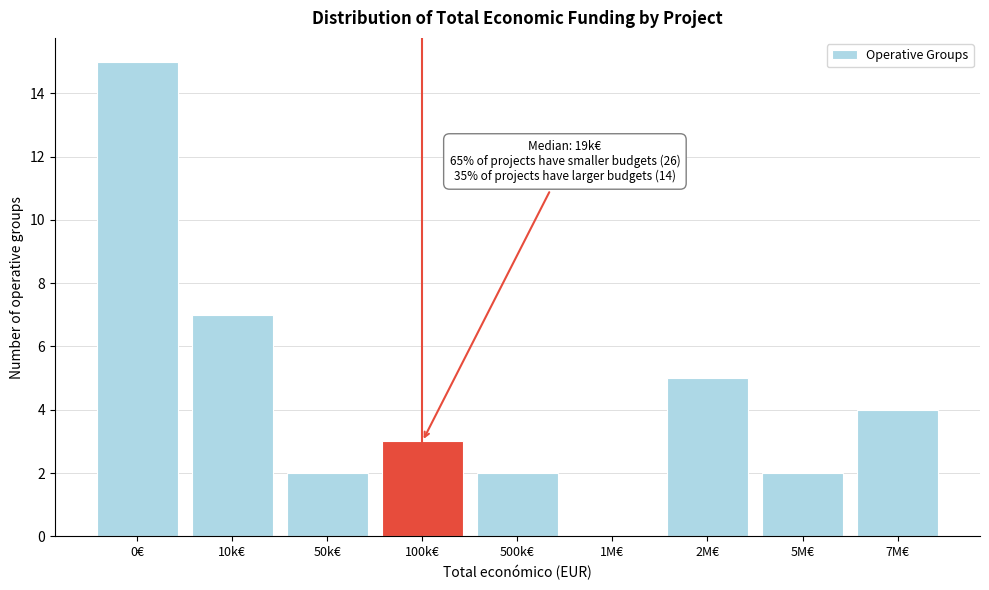

Reading left to right, what are all the values shown in this chart?

0€=15	10k€=7	50k€=2	100k€=3	500k€=2	1M€=0	2M€=5	5M€=2	7M€=4